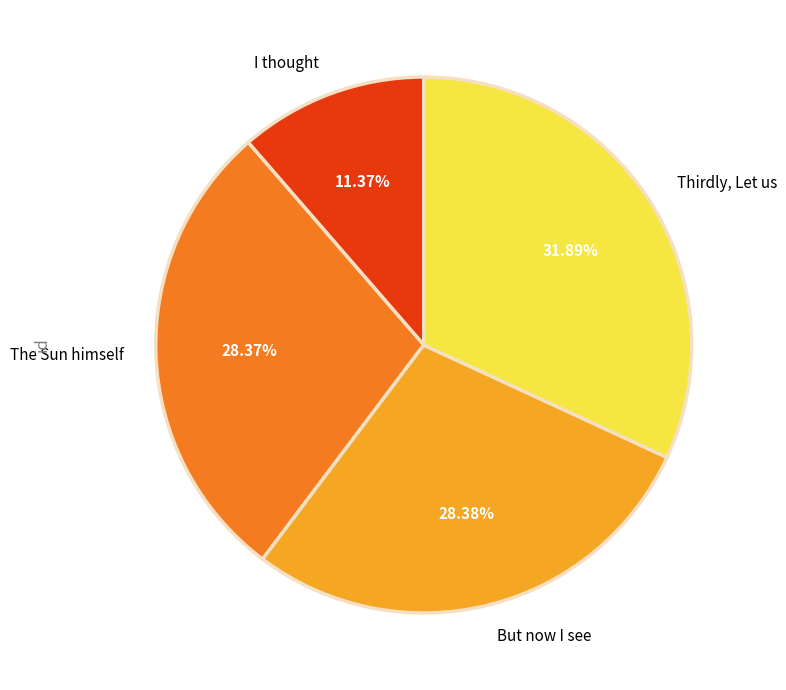

Count the number of slices in the pie.

4